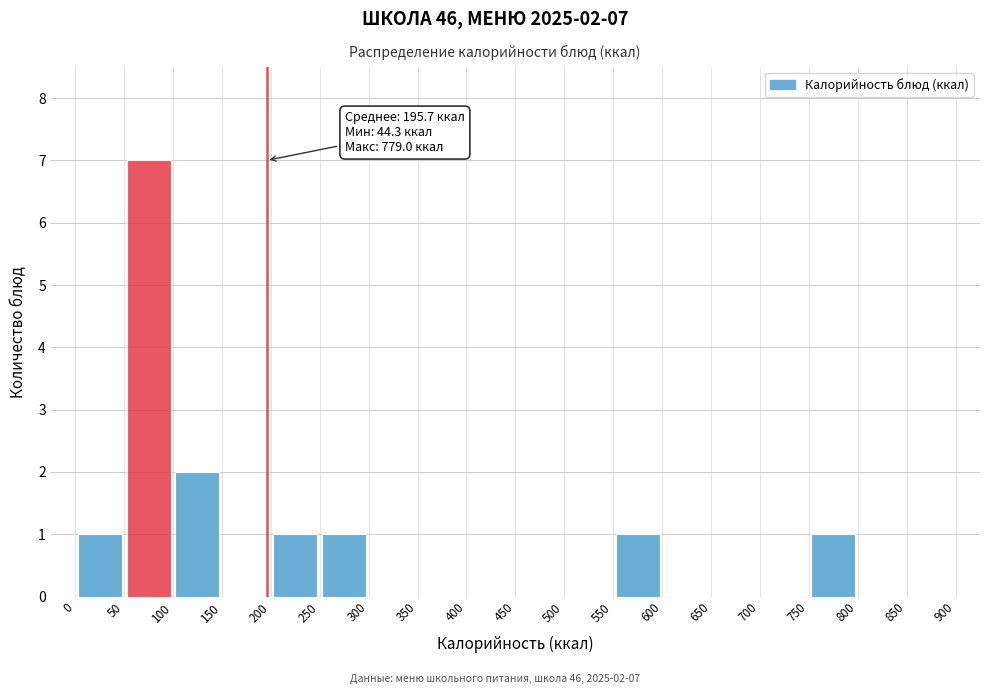

Over which range of the x-axis is the bar tallest?

50 to 100